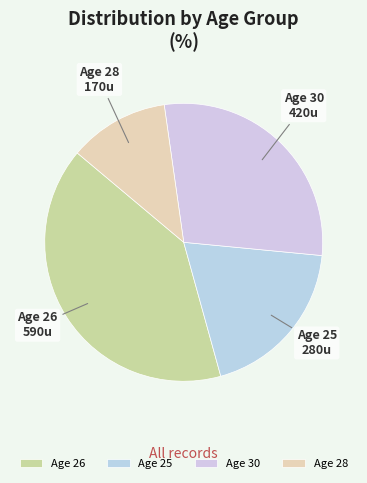

Does any single category account for the majority?

No